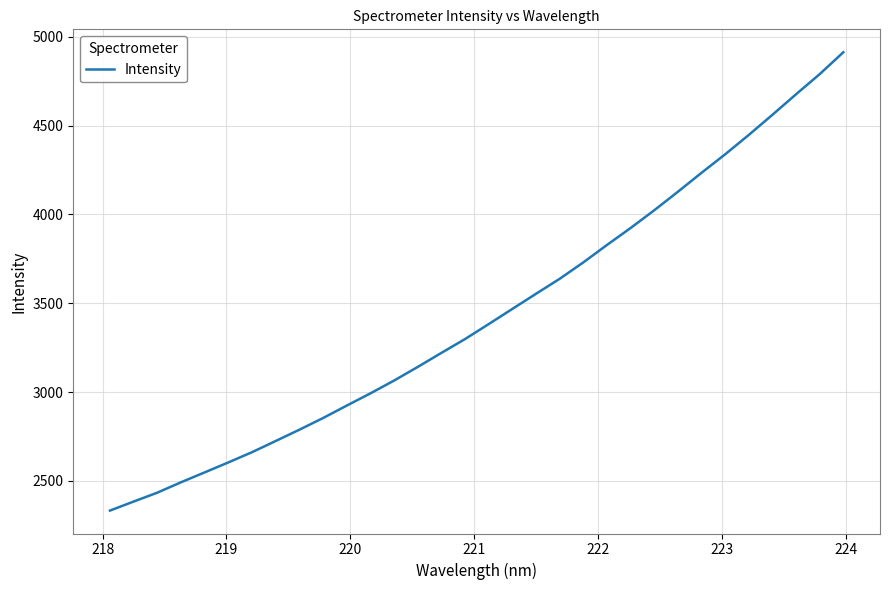

What is the difference between the second highest and second lowest values?

2405.8